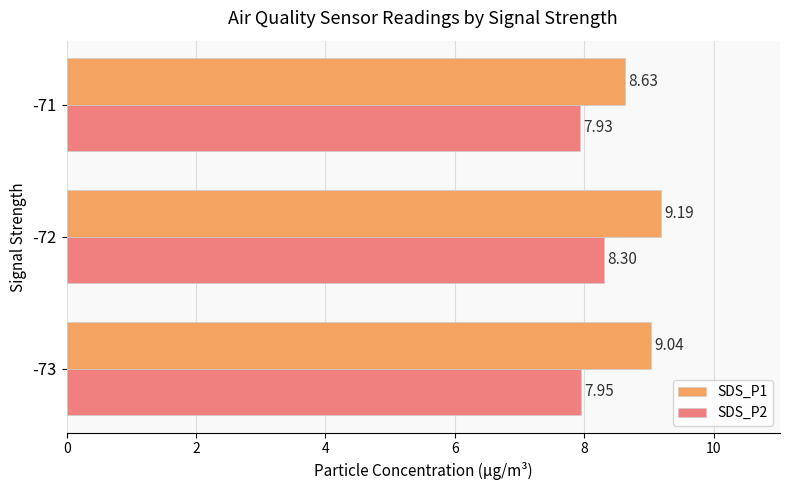

At how many categories does at least one series exceed 9?

2